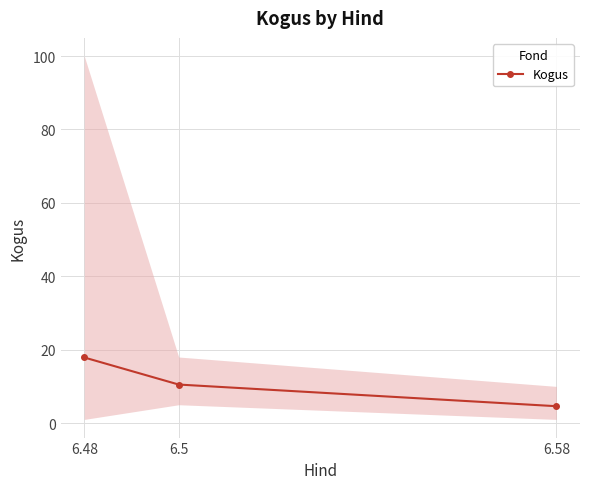

How many lines are shown in the chart?

1